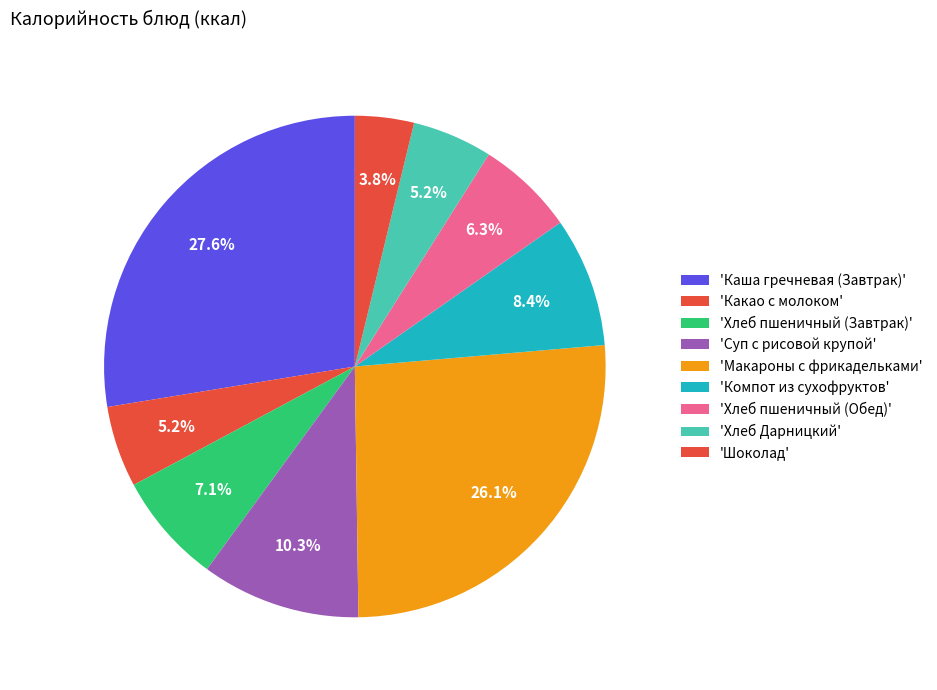

Count the number of slices in the pie.

9